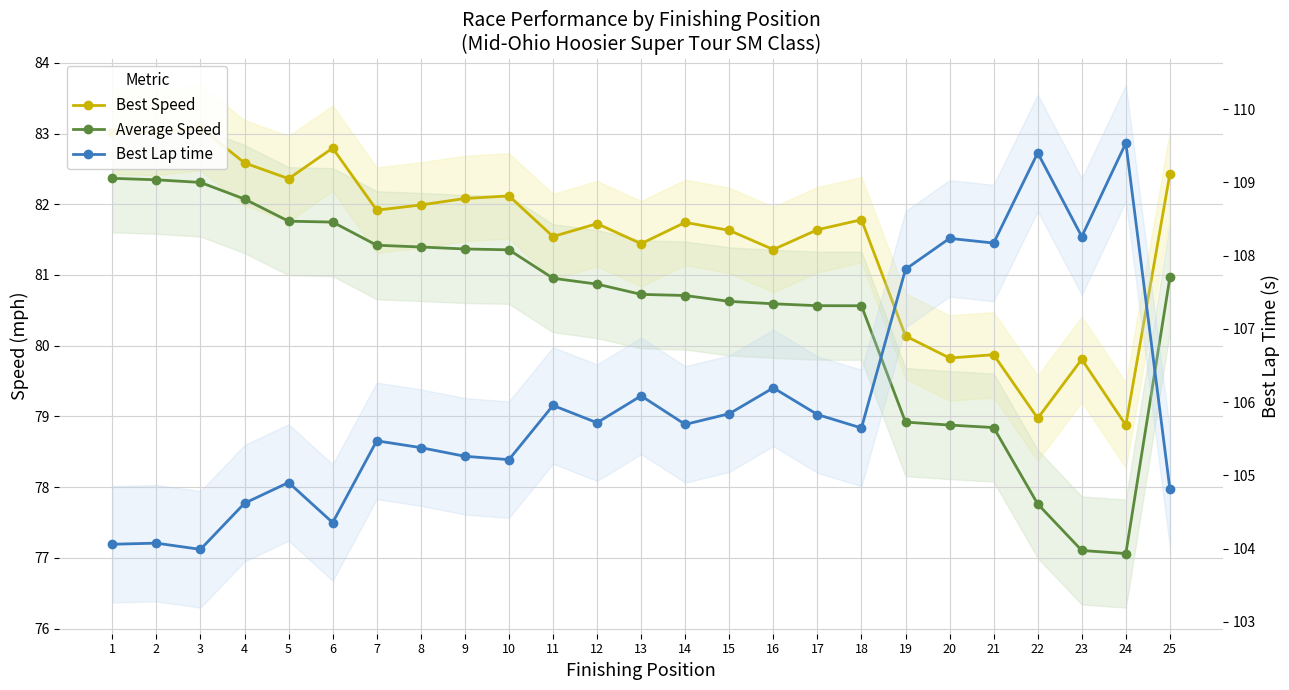

Reading right to left, transcribe all the data shown in this chart.

Best Speed: 25=82.4	24=78.9	23=79.8	22=79.0	21=79.9	20=79.8	19=80.1	18=81.8	17=81.6	16=81.4	15=81.6	14=81.7	13=81.4	12=81.7	11=81.5	10=82.1	9=82.1	8=82.0	7=81.9	6=82.8	5=82.4	4=82.6	3=83.1	2=83.0	1=83.0
Average Speed: 25=81.0	24=77.1	23=77.1	22=77.8	21=78.8	20=78.9	19=78.9	18=80.6	17=80.6	16=80.6	15=80.6	14=80.7	13=80.7	12=80.9	11=81.0	10=81.4	9=81.4	8=81.4	7=81.4	6=81.7	5=81.8	4=82.1	3=82.3	2=82.3	1=82.4
Best Lap time: 25=104.8	24=109.5	23=108.3	22=109.4	21=108.2	20=108.2	19=107.8	18=105.6	17=105.8	16=106.2	15=105.8	14=105.7	13=106.1	12=105.7	11=106.0	10=105.2	9=105.3	8=105.4	7=105.5	6=104.4	5=104.9	4=104.6	3=104.0	2=104.1	1=104.1